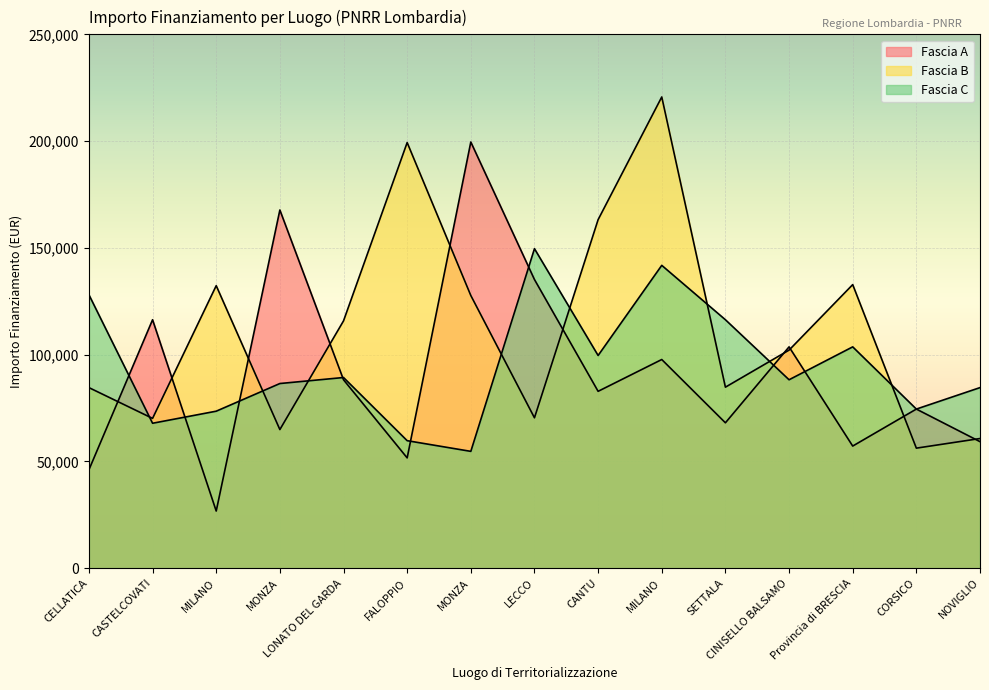

What is the sum of all Fascia C values?

1417615.1